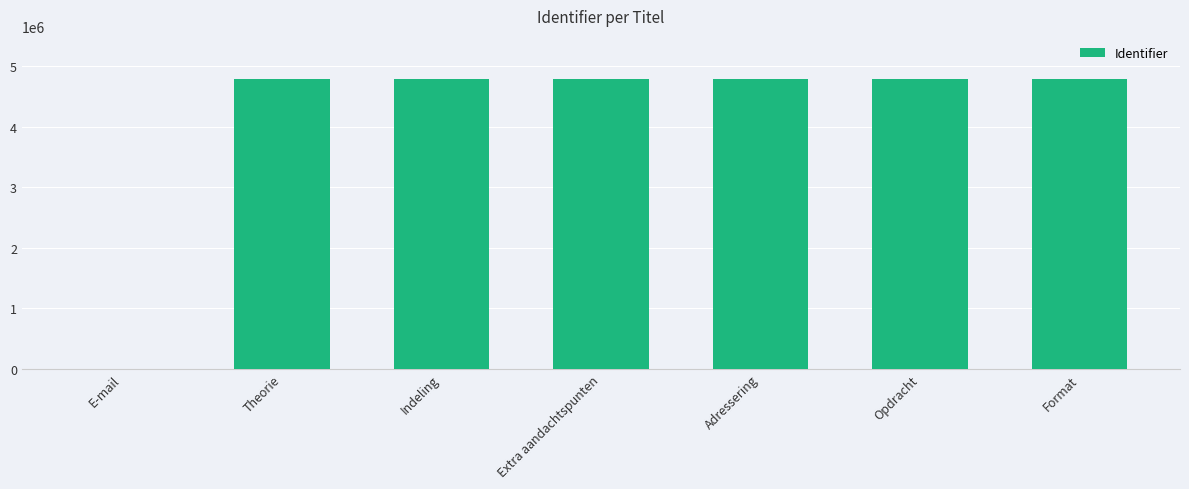

The chart shows a value of 4782883 at Adressering. True or false?

True